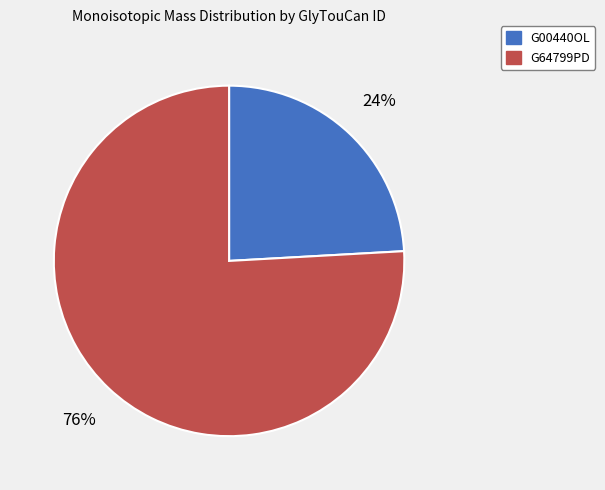

What percentage is the G00440OL slice, to the nearest percent?

24%